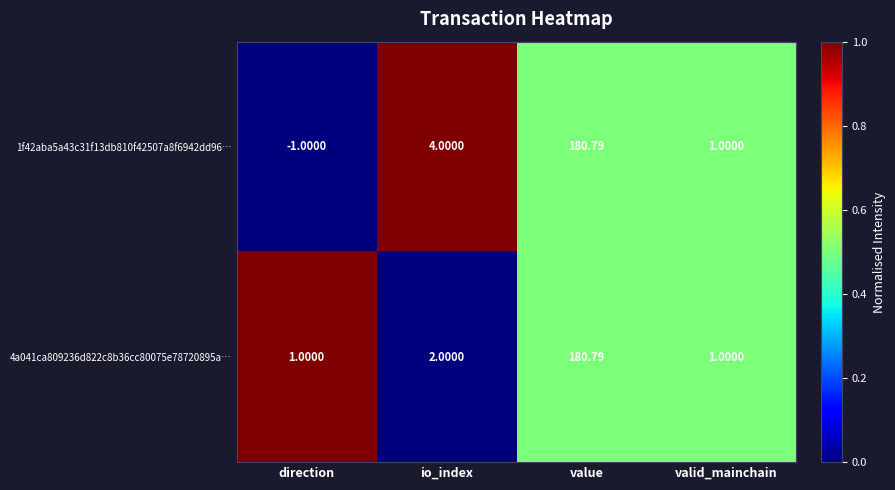

Rank the categories by 1f42aba5a43c31f13db810f42507a8f6942dd96… value from highest to lowest.

value, io_index, valid_mainchain, direction